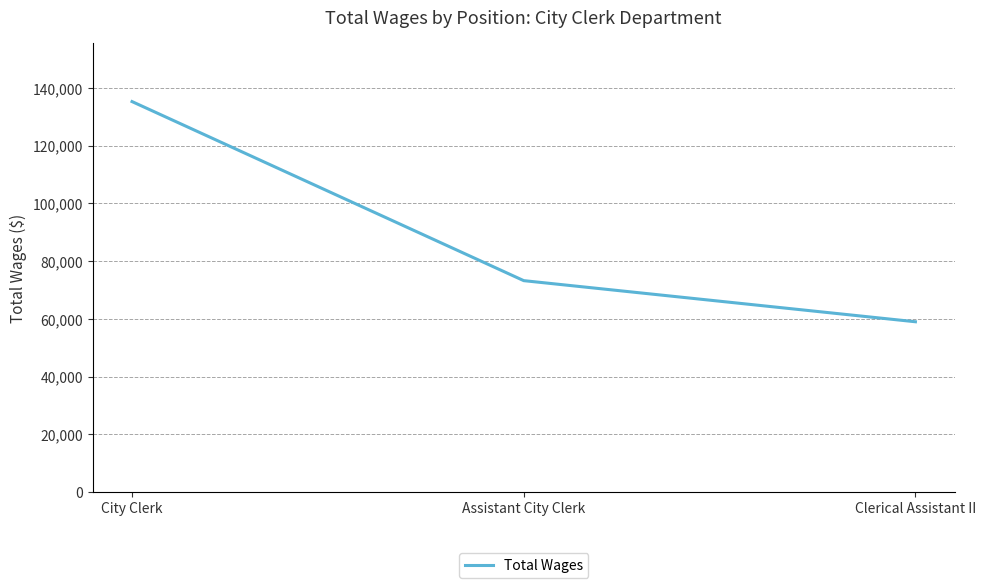

How many categories are shown in the chart?

3